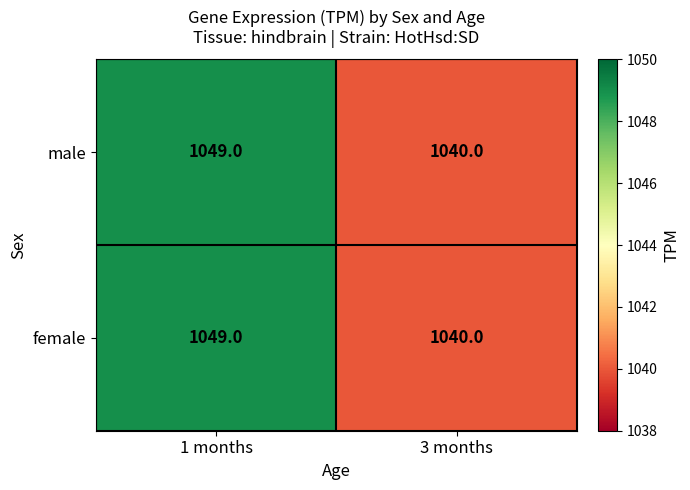

At which category does the chart reach its minimum across all series?

3 months